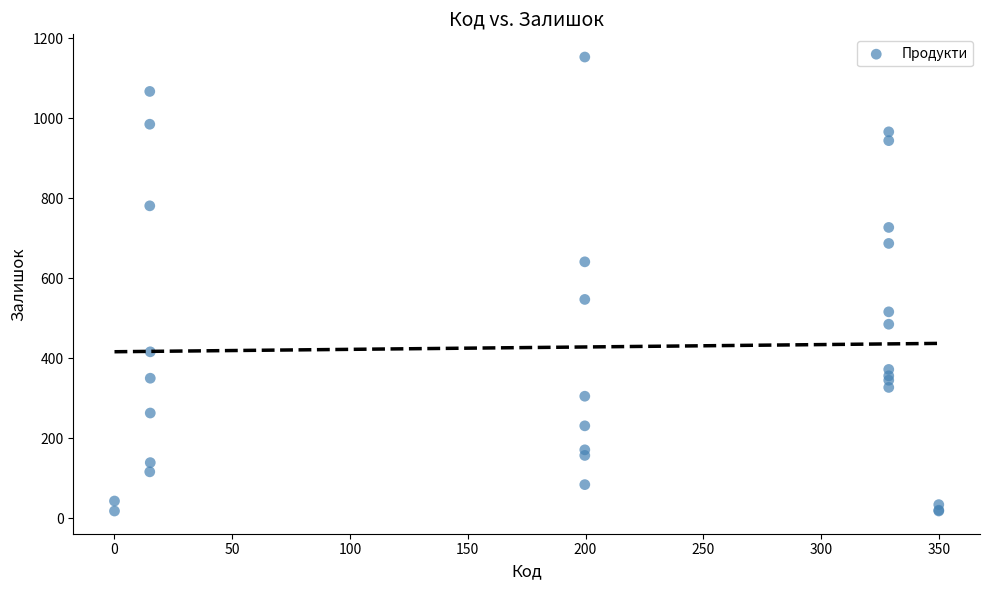

What Y value in the scatter plot is closest to 585?

547